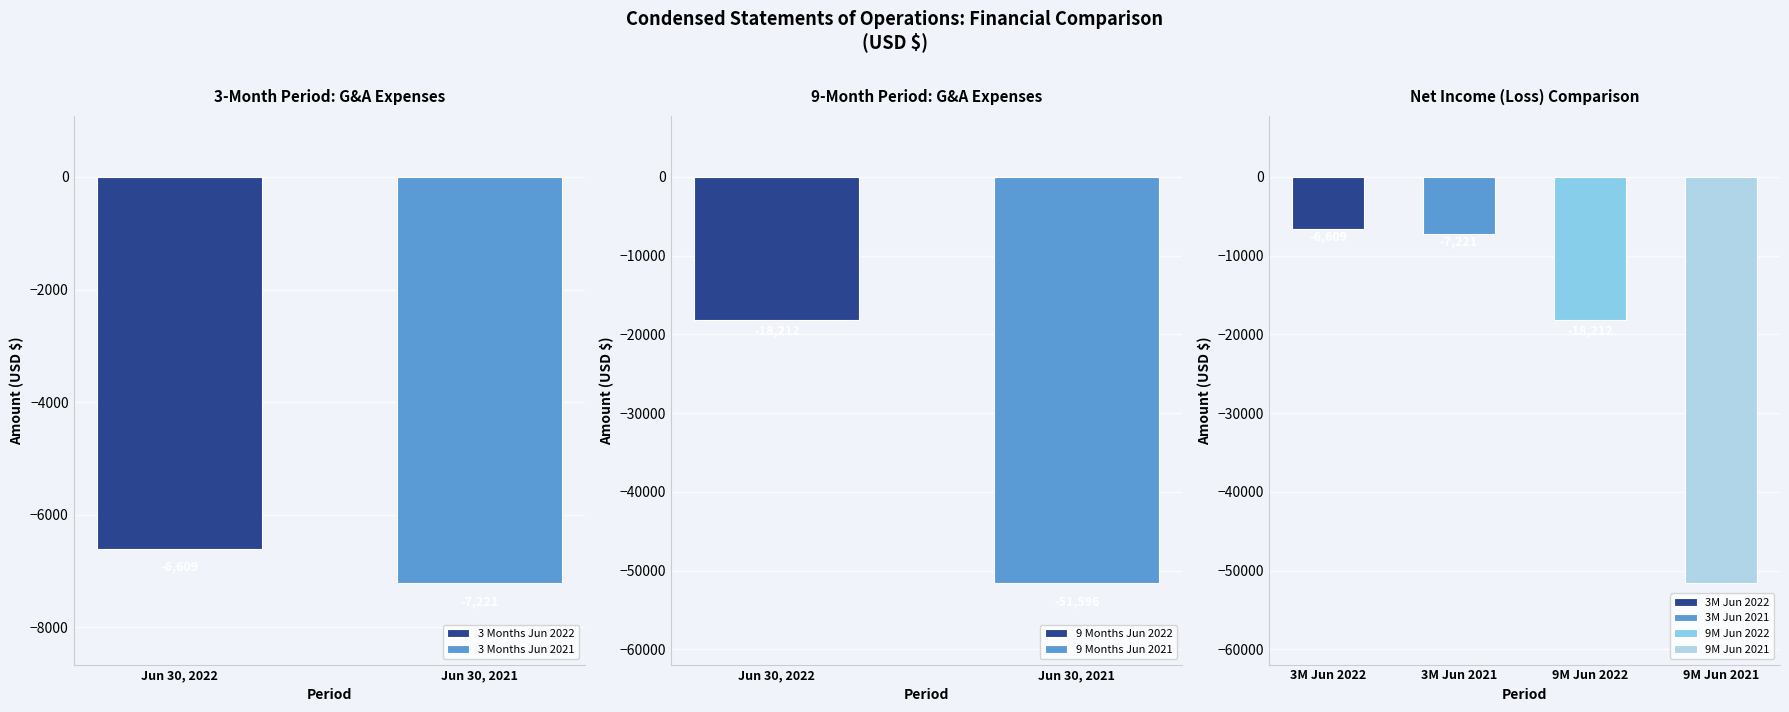

What is the spread (max minus min) of values at General and administrative expenses?

44987